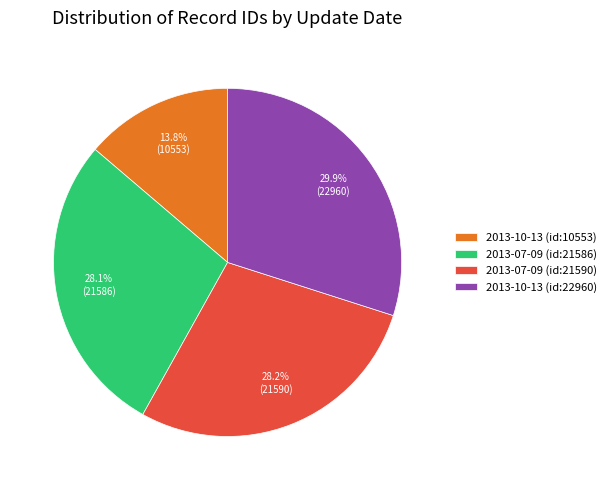

To the nearest percent, what is the combined percentage of 2013-07-09 (id:21586) and 2013-07-09 (id:21590)?

56%